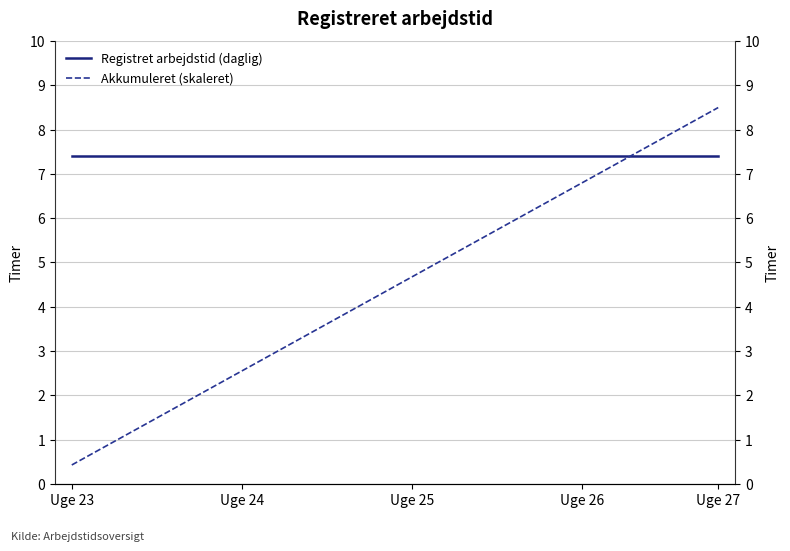

What is the value of the Registret arbejdstid (daglig) point at the 18th from the left?

7.4